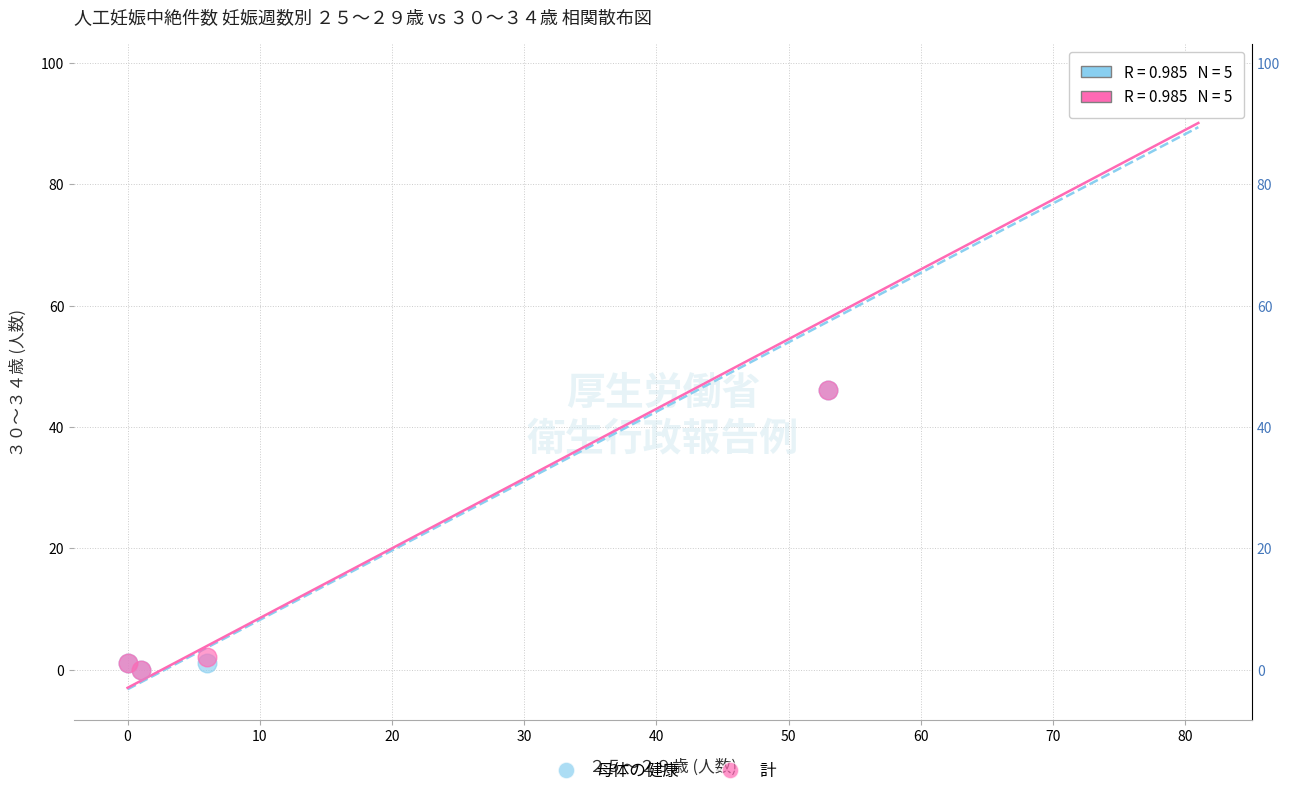

What are all the series names shown in the legend?

母体の健康, 計